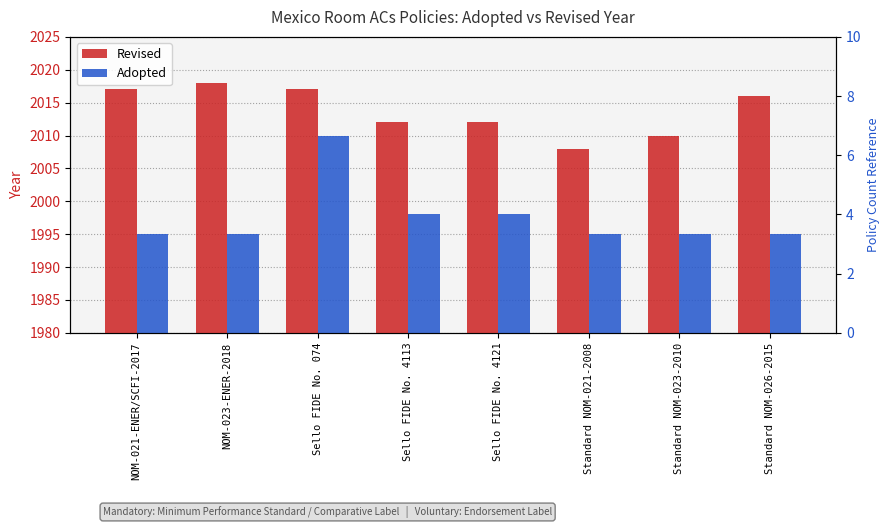

What is the difference between the highest and lowest values at Sello FIDE No. 4121?

14